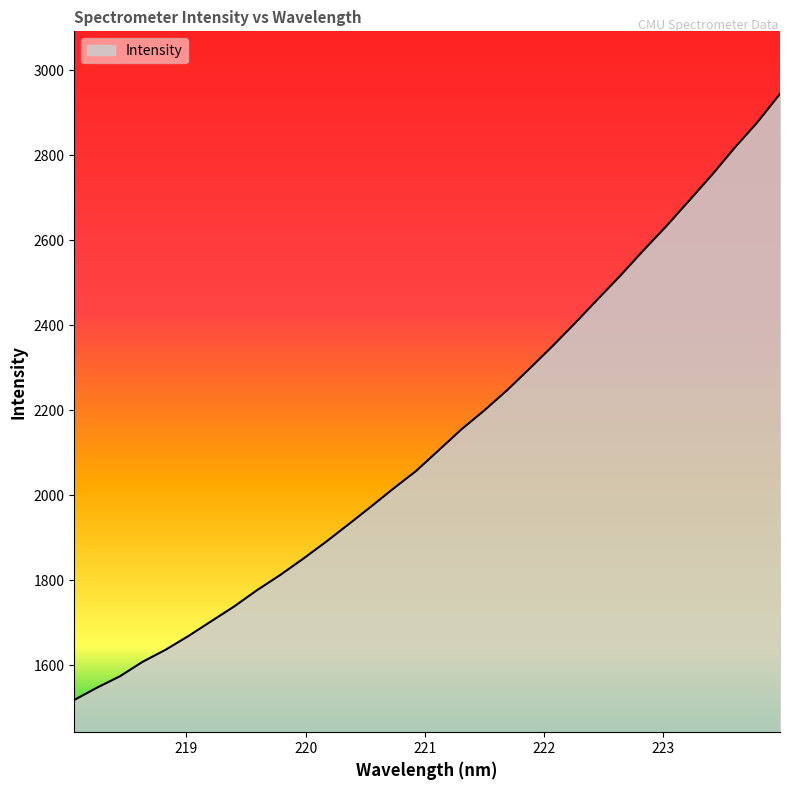

What is the difference between the maximum and minimum values?

1426.1